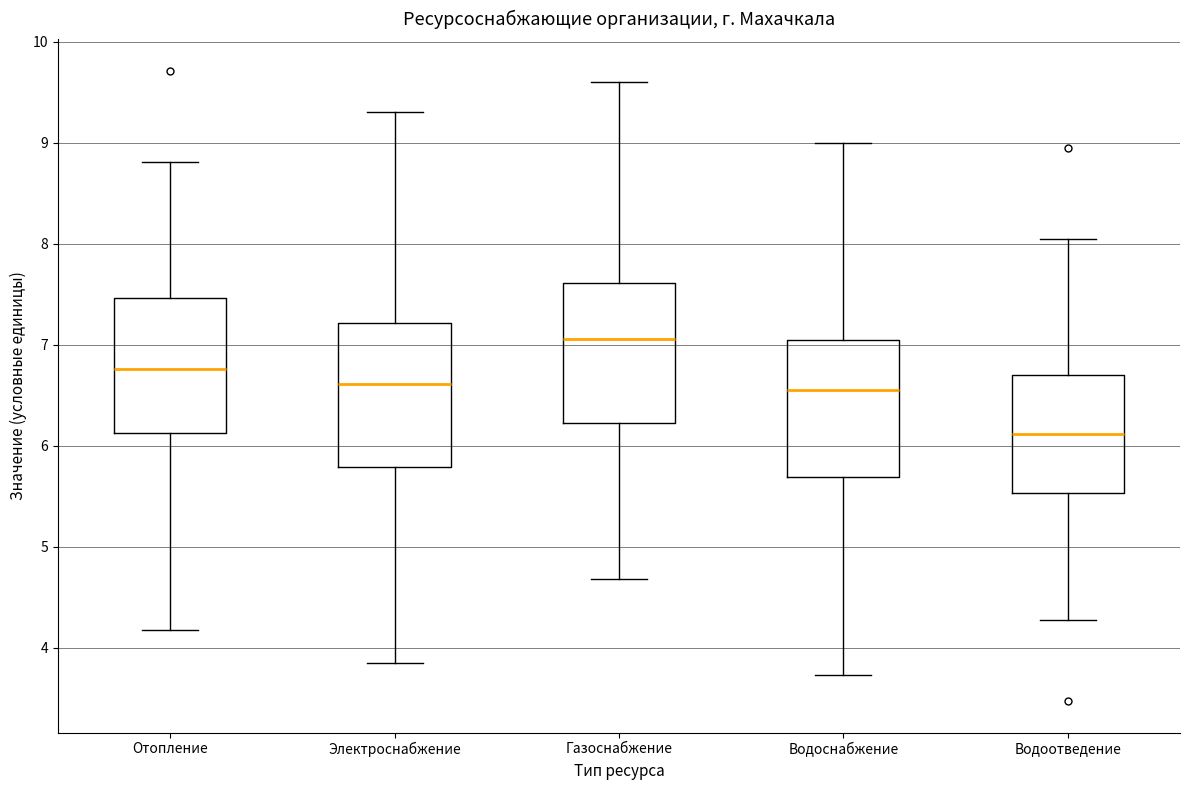

Reading left to right, transcribe this box plot: for each box, give where its median line is, the range the box spans, and where its two whiskers end, as read against the y-axis. The values are not printed on the chart, so give them approximately, as read against the axis.

Отопление: median 6.8, box 6.1 to 7.5, whiskers 4.2 to 8.8
Электроснабжение: median 6.6, box 5.8 to 7.2, whiskers 3.8 to 9.3
Газоснабжение: median 7.1, box 6.2 to 7.6, whiskers 4.7 to 9.6
Водоснабжение: median 6.5, box 5.7 to 7.0, whiskers 3.7 to 9.0
Водоотведение: median 6.1, box 5.5 to 6.7, whiskers 4.3 to 8.1